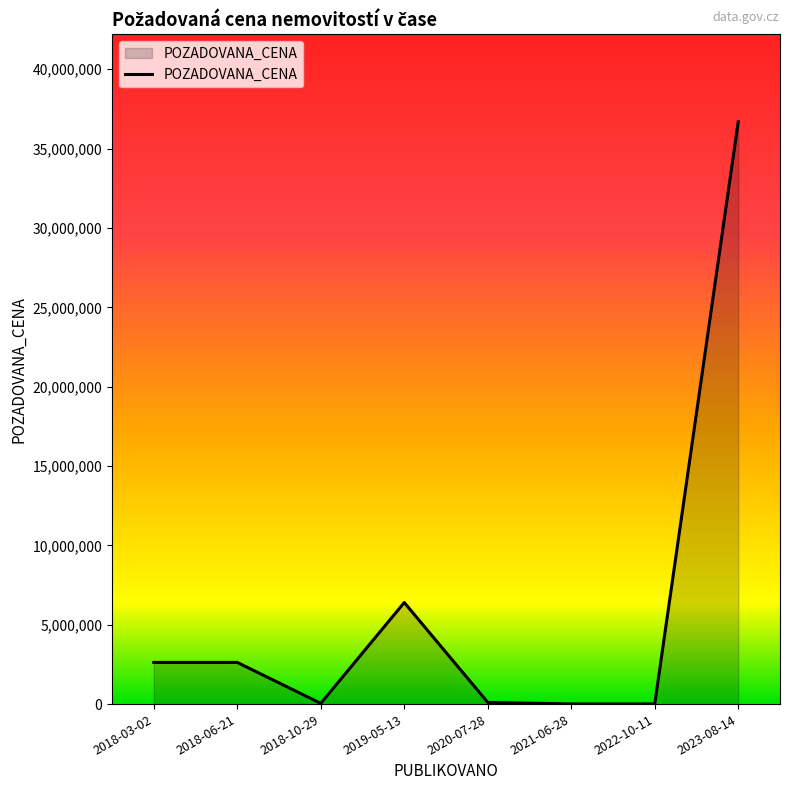

What is the maximum value shown in the chart?

36700000